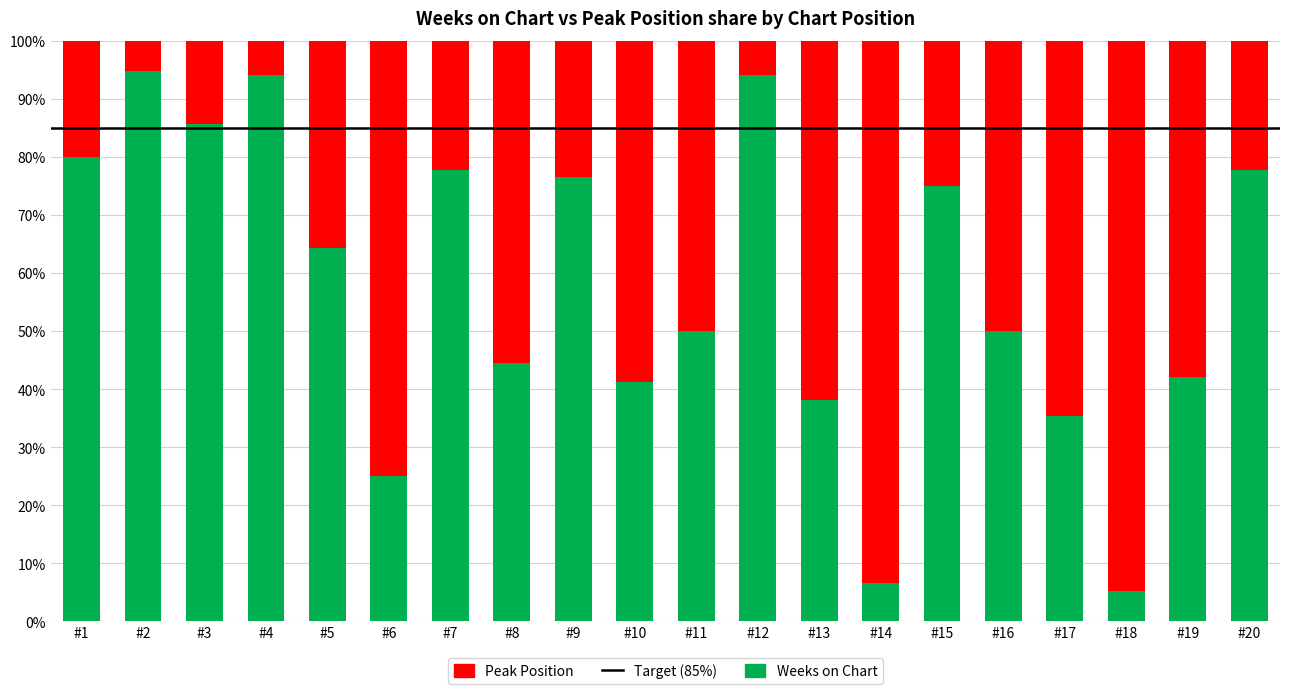

What is the approximate value of Weeks on Chart at #18?

5.3